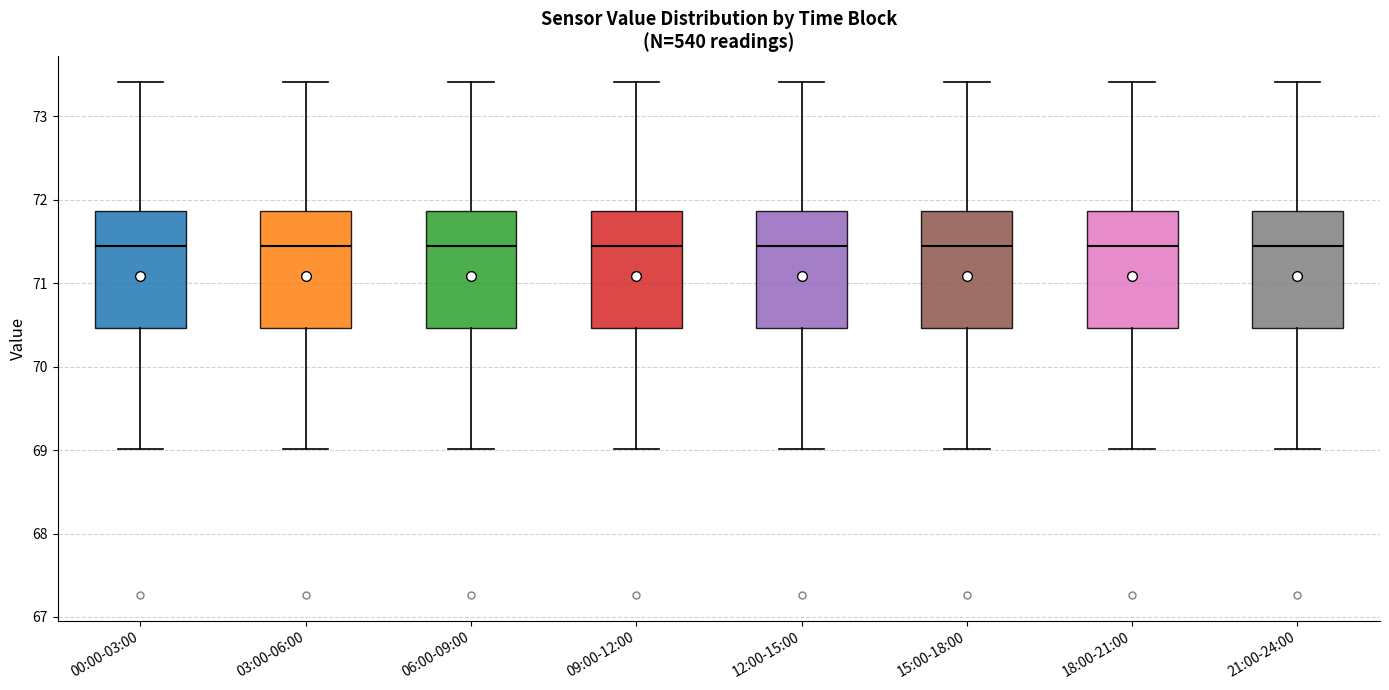

Reading left to right, transcribe this box plot: for each box, give where its median line is, the range the box spans, and where its two whiskers end, as read against the y-axis. The values are not printed on the chart, so give them approximately, as read against the axis.

00:00-03:00: median 71.5, box 70.5 to 71.9, whiskers 69.0 to 73.4
03:00-06:00: median 71.5, box 70.5 to 71.9, whiskers 69.0 to 73.4
06:00-09:00: median 71.5, box 70.5 to 71.9, whiskers 69.0 to 73.4
09:00-12:00: median 71.5, box 70.5 to 71.9, whiskers 69.0 to 73.4
12:00-15:00: median 71.5, box 70.5 to 71.9, whiskers 69.0 to 73.4
15:00-18:00: median 71.5, box 70.5 to 71.9, whiskers 69.0 to 73.4
18:00-21:00: median 71.5, box 70.5 to 71.9, whiskers 69.0 to 73.4
21:00-24:00: median 71.5, box 70.5 to 71.9, whiskers 69.0 to 73.4